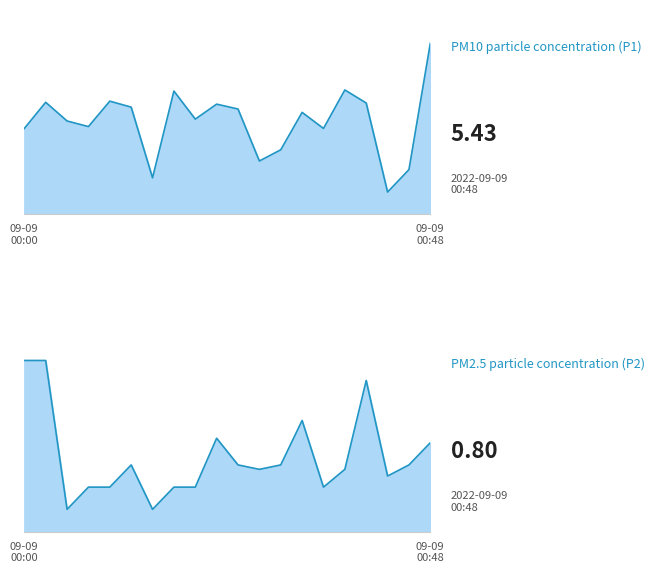

Is the value of P2 line at 14 greater than the value of P1 line at 6?

No